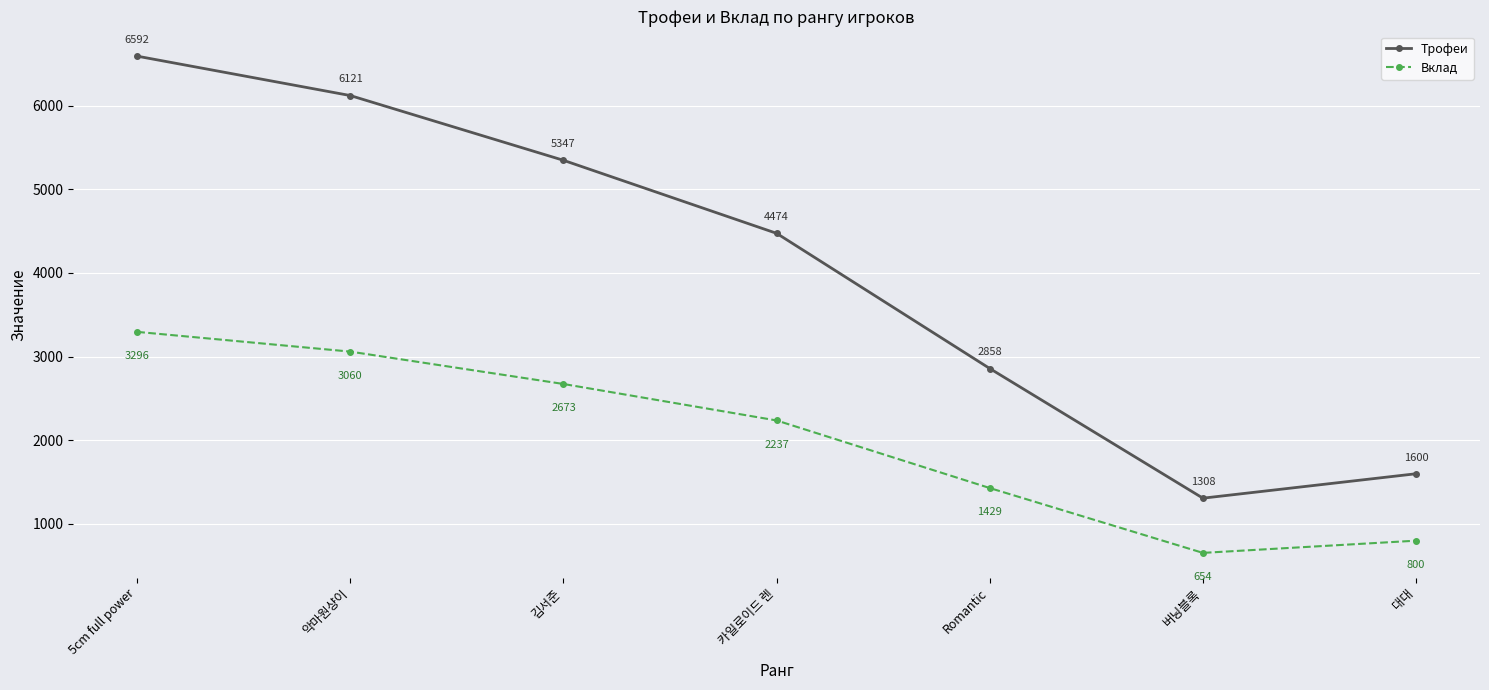

What is the label of the 1st point from the right?

대대